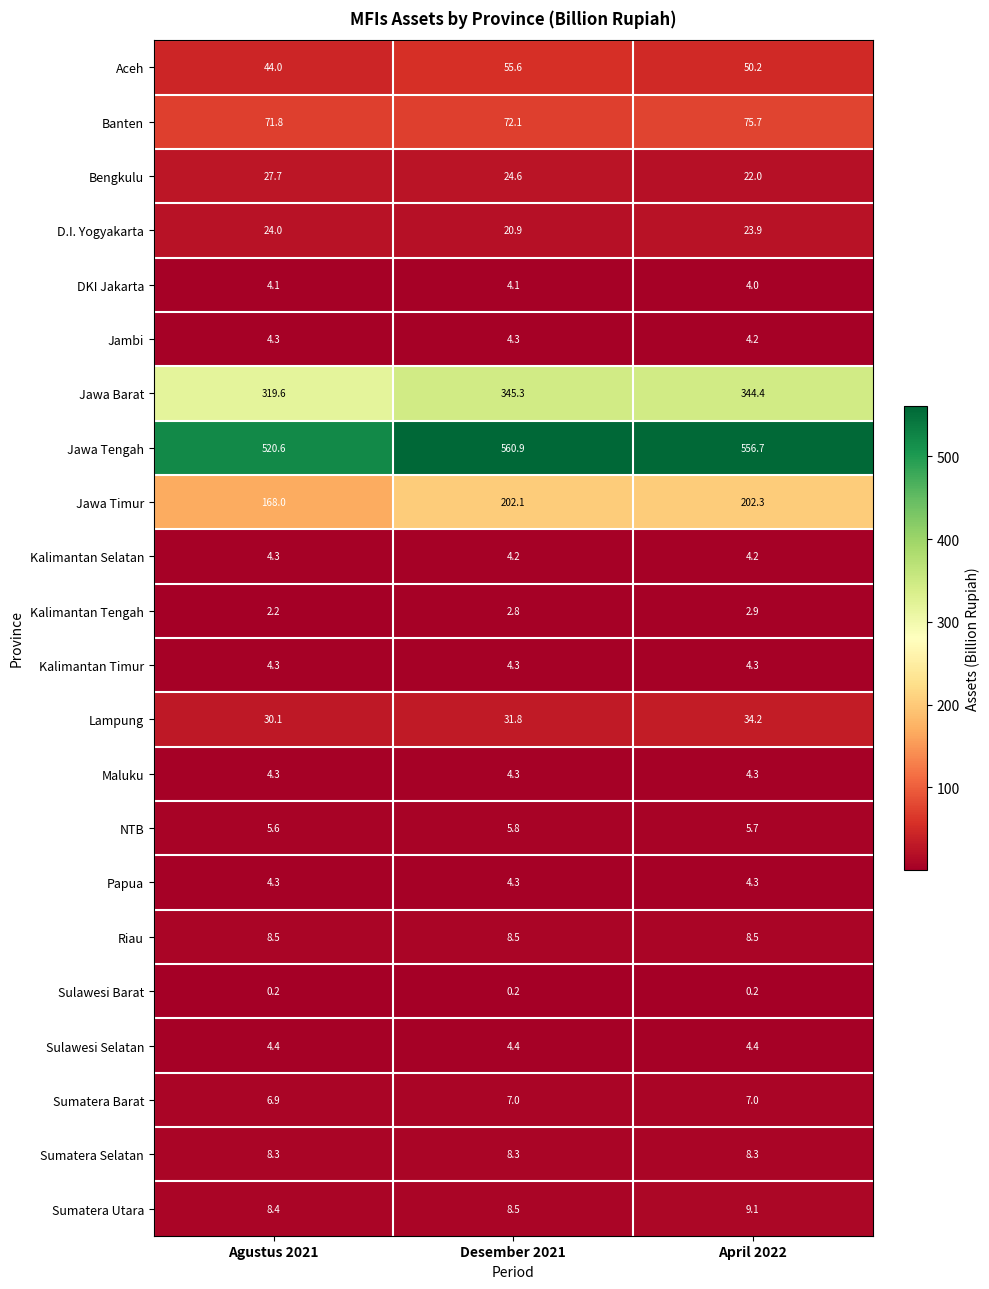

Rank the categories by Kalimantan Tengah value from lowest to highest.

Agustus 2021, Desember 2021, April 2022